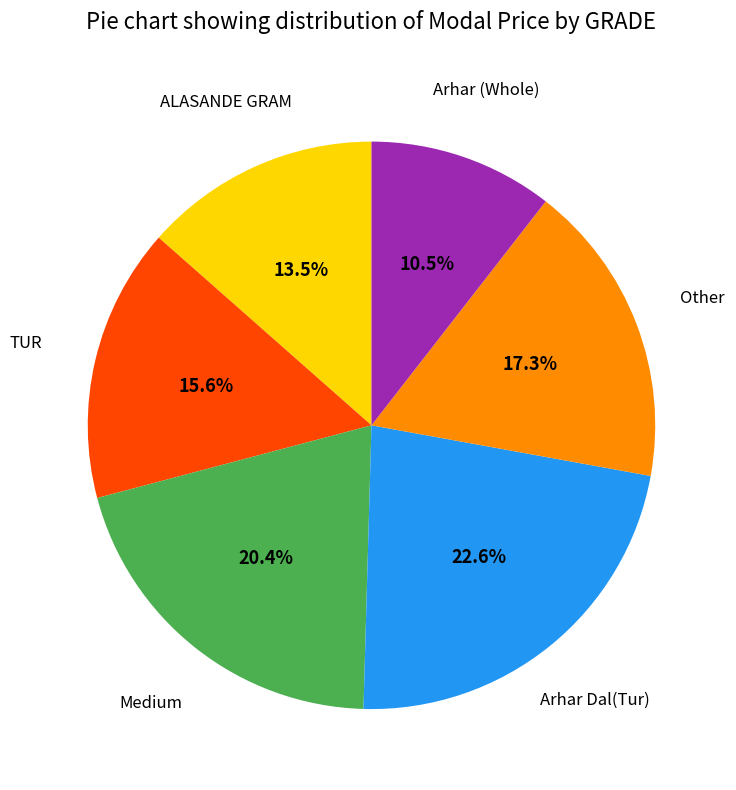

Is there a majority slice in this chart?

No